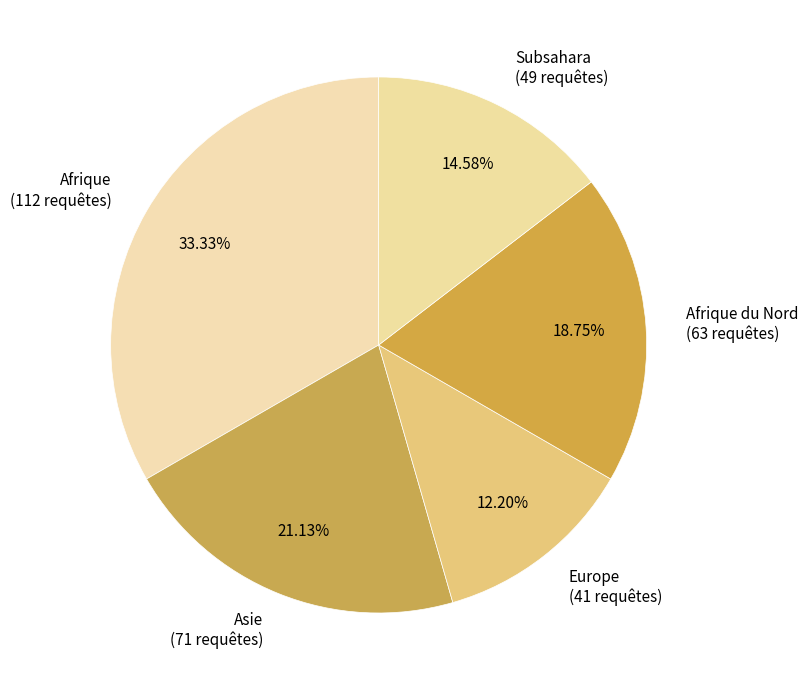

Which has a higher value, Afrique du Nord (63 requêtes) or Asie (71 requêtes)?

Asie (71 requêtes)